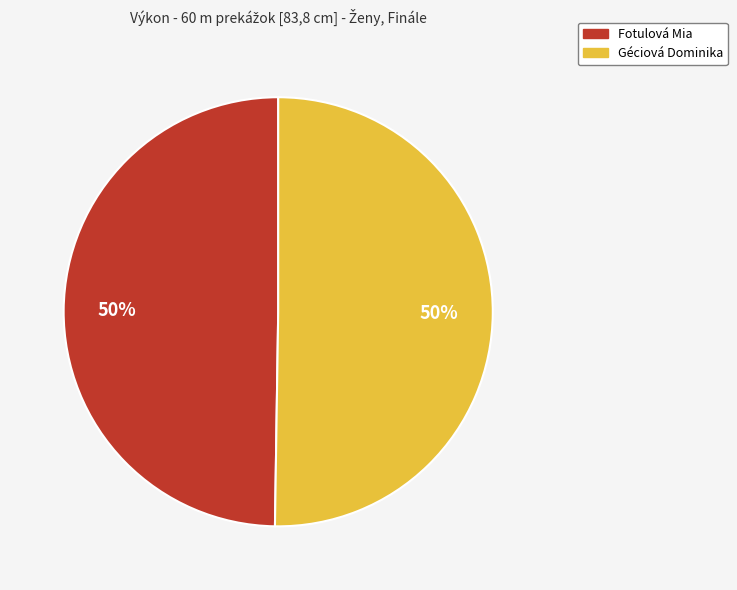

Do Fotulová Mia and Géciová Dominika together represent more than half of the pie?

Yes